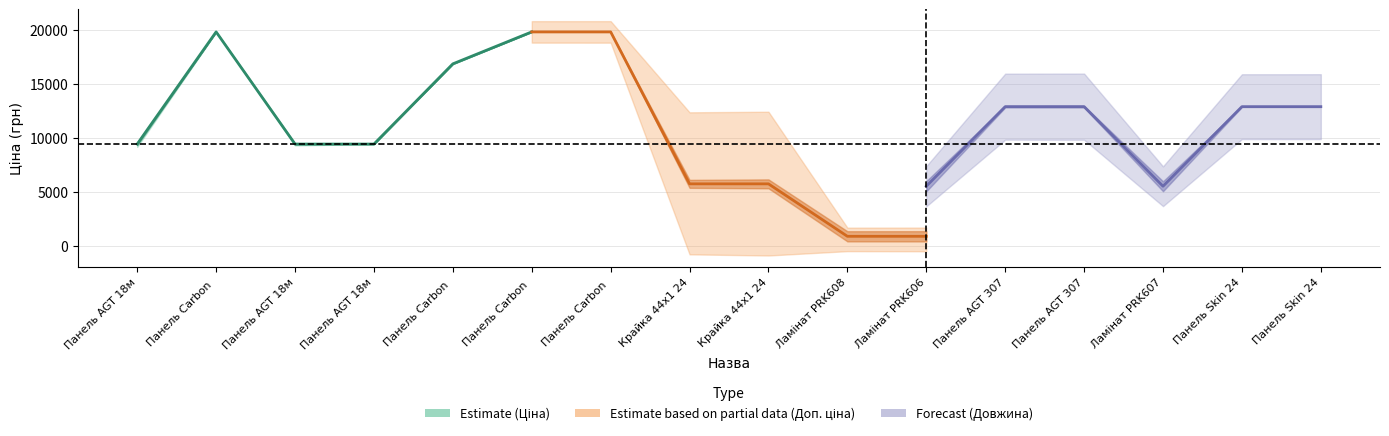

Reading right to left, transcribe all the data shown in this chart.

Ціна (Estimate): 19831.1	16863.2	9416.9	9416.9	19831.1	9416.9
Доп. ціна (Partial): 853.4	853.4	5723.7	5723.7	19831.1	19831.1
Довжина (Forecast): 12890.2	12890.2	5501.4	12890.2	12890.2	5501.4